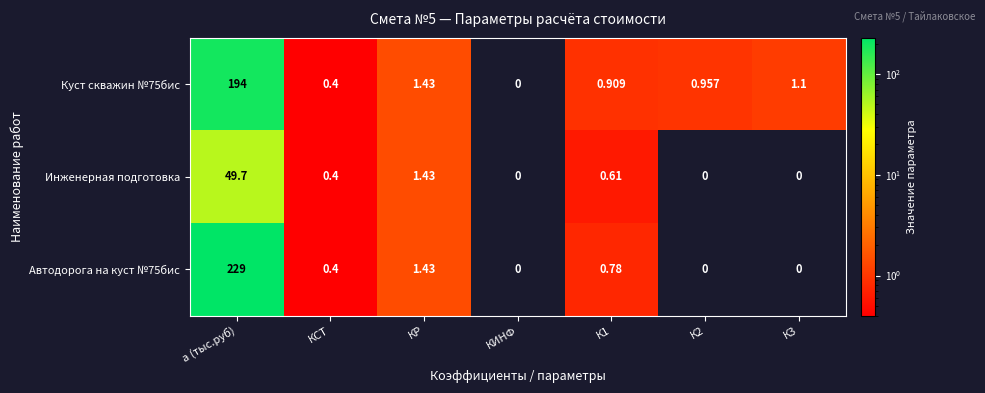

At which category is the sum across all series the highest?

а (тыс.руб)